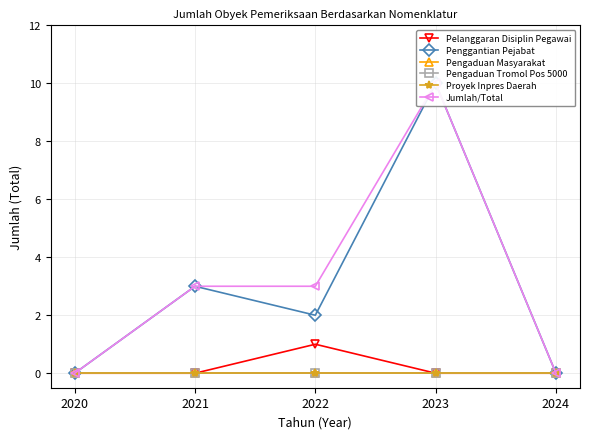

Reading right to left, what are all the values shown in this chart?

Pelanggaran Disiplin Pegawai: 2024=0	2023=0	2022=1	2021=0	2020=0
Penggantian Pejabat: 2024=0	2023=10	2022=2	2021=3	2020=0
Pengaduan Masyarakat: 2024=0	2023=0	2022=0	2021=0	2020=0
Pengaduan Tromol Pos 5000: 2024=0	2023=0	2022=0	2021=0	2020=0
Proyek Inpres Daerah: 2024=0	2023=0	2022=0	2021=0	2020=0
Jumlah/Total: 2024=0	2023=10	2022=3	2021=3	2020=0